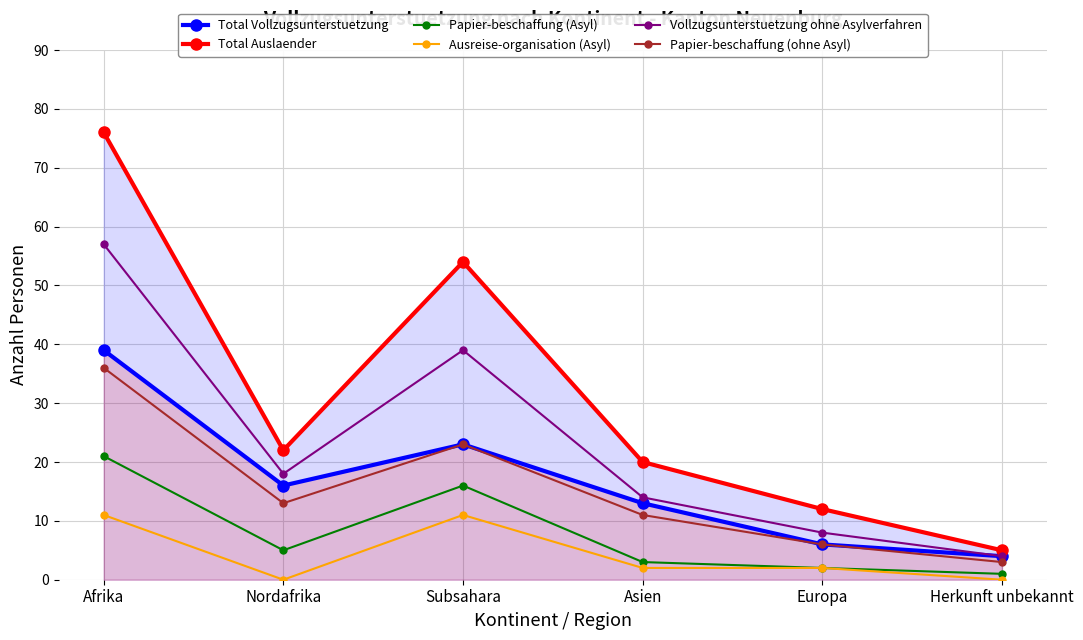

What is the label of the 4th point from the left?

Asien